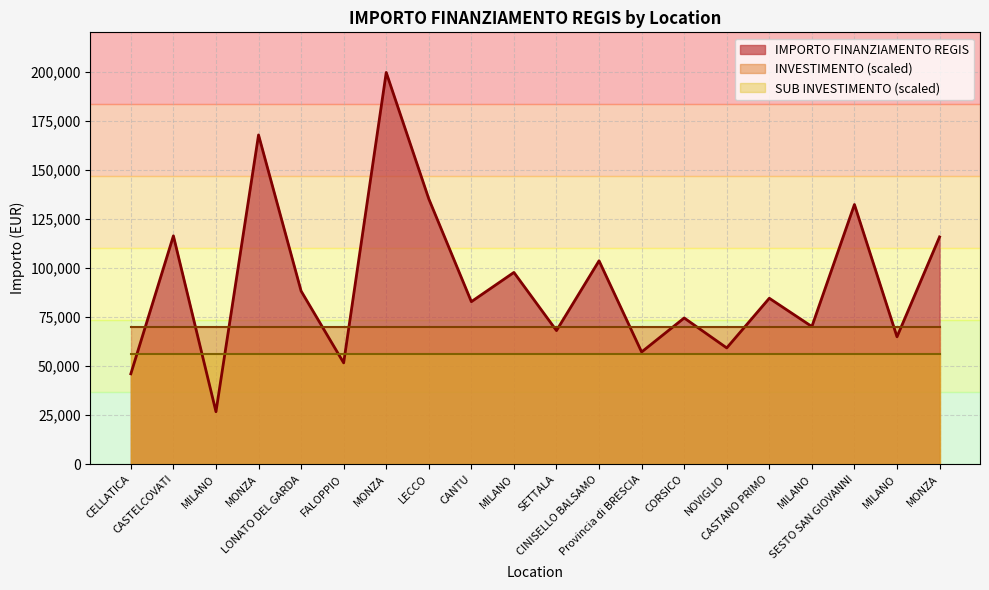

At which category does IMPORTO FINANZIAMENTO REGIS reach its first local peak?

CASTELCOVATI